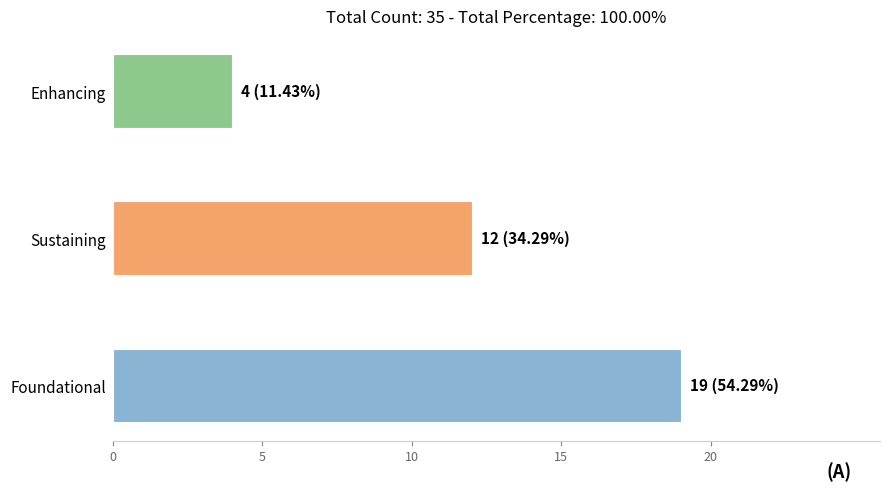

What is the change in value from Sustaining to Enhancing?

-8